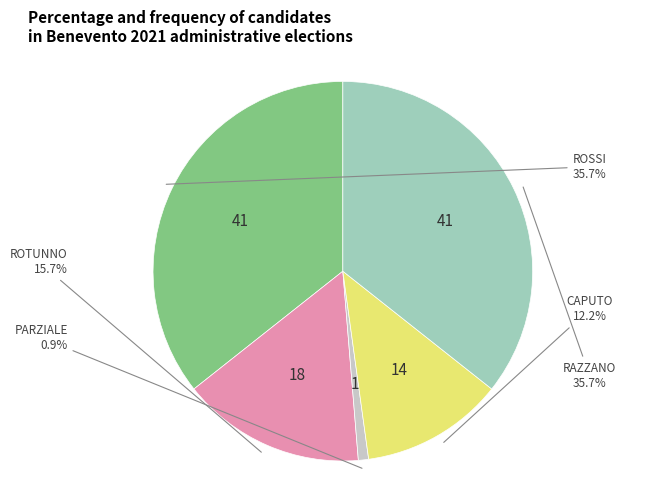

Does any single category account for the majority?

No